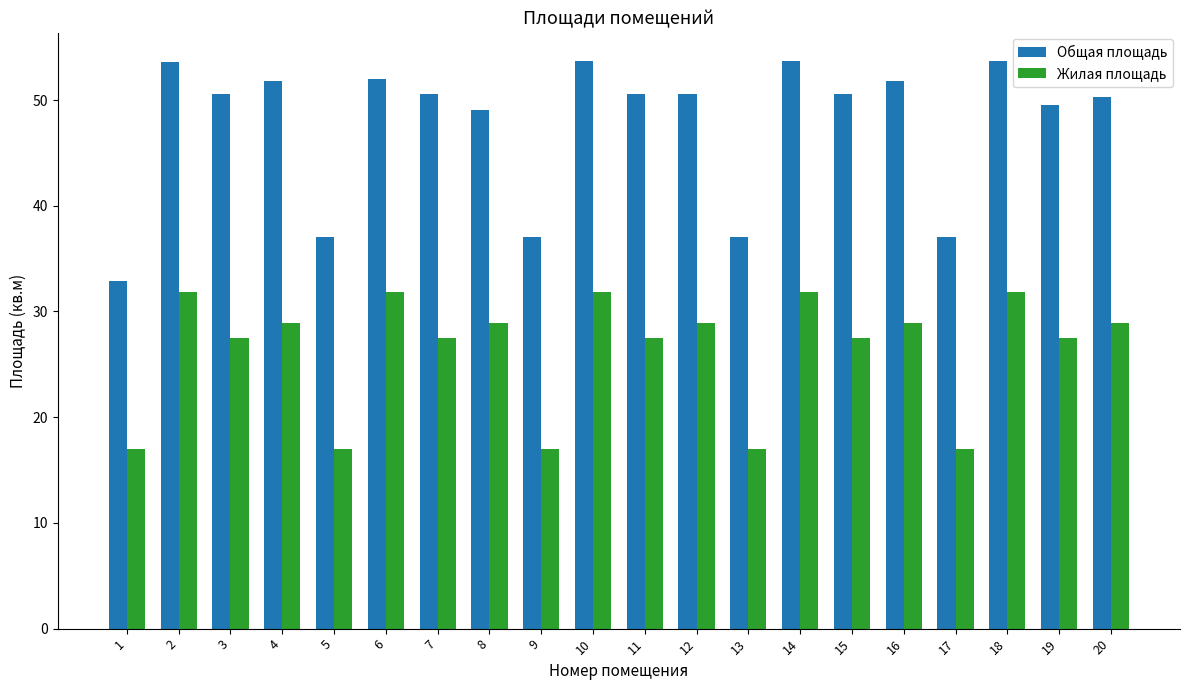

Rank the series at 13 from lowest to highest value.

Жилая площадь, Общая площадь